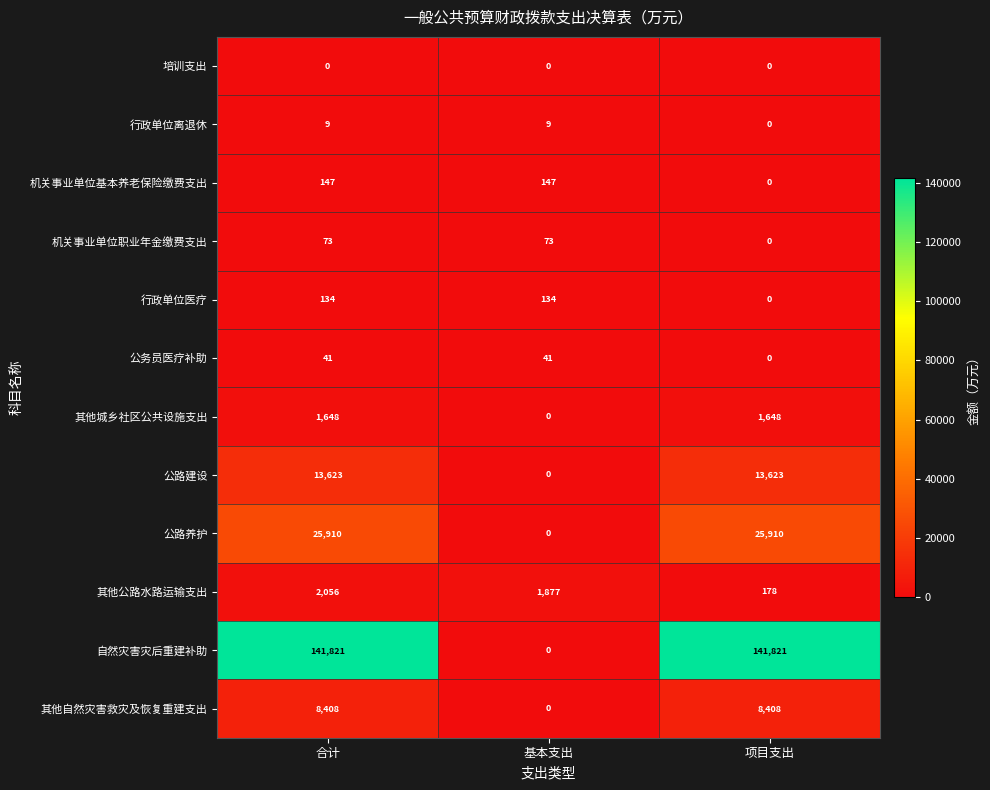

List the series in order of their peak value, highest first.

自然灾害灾后重建补助, 公路养护, 公路建设, 其他自然灾害救灾及恢复重建支出, 其他公路水路运输支出, 其他城乡社区公共设施支出, 机关事业单位基本养老保险缴费支出, 行政单位医疗, 机关事业单位职业年金缴费支出, 公务员医疗补助, 行政单位离退休, 培训支出